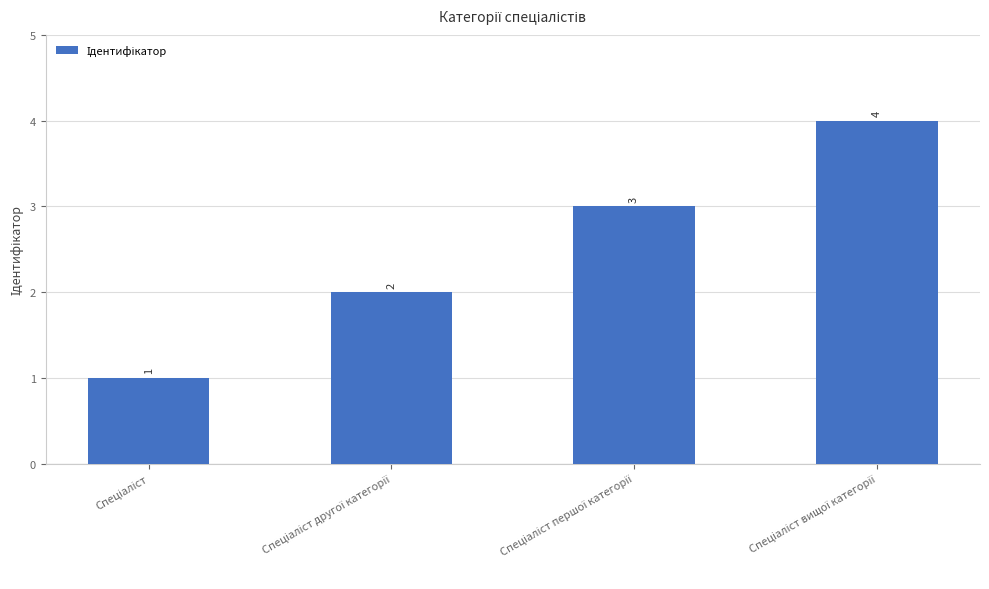

What is the sum of all values?

10